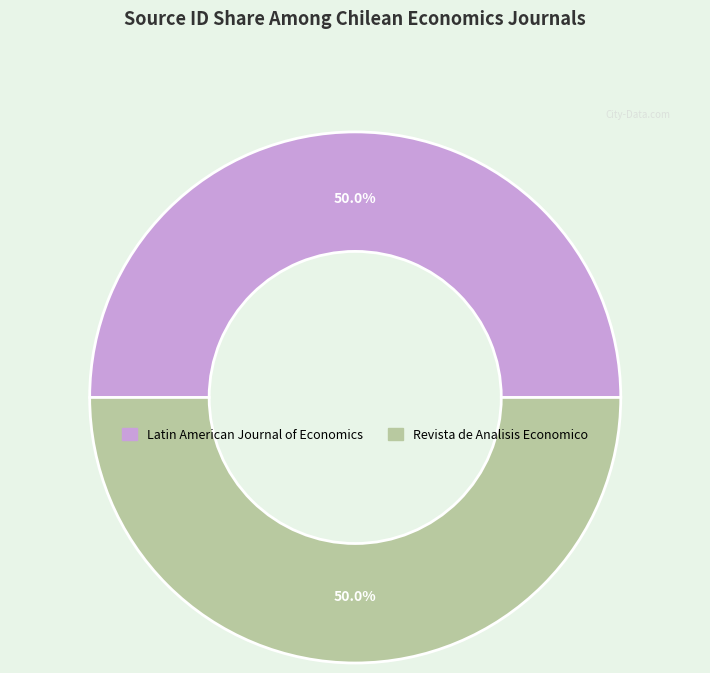

What portion of the pie excludes Revista de Analisis Economico?

50.0%